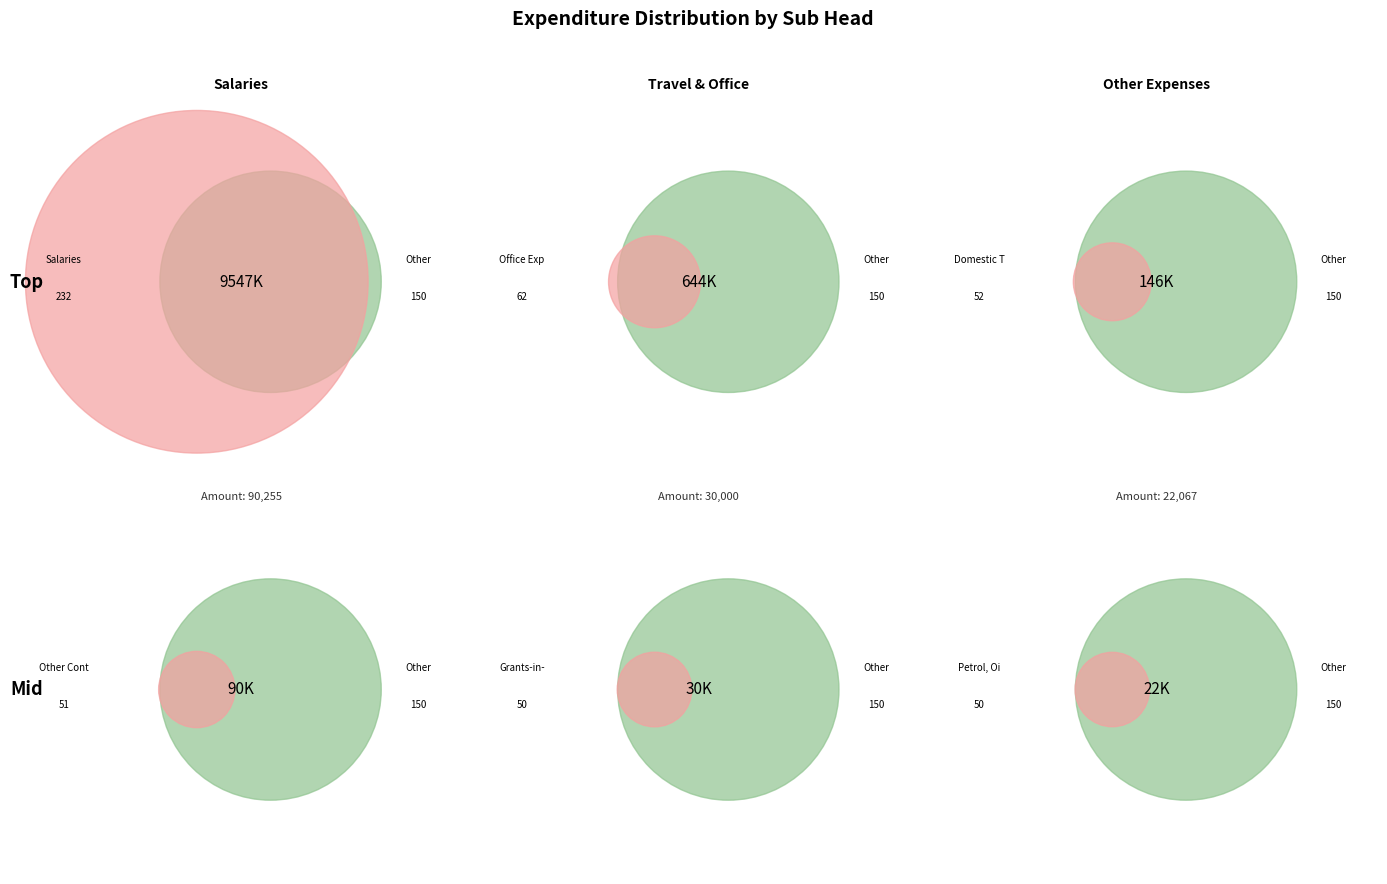

To the nearest percent, what portion does Domestic Travel Expenses represent?

1%